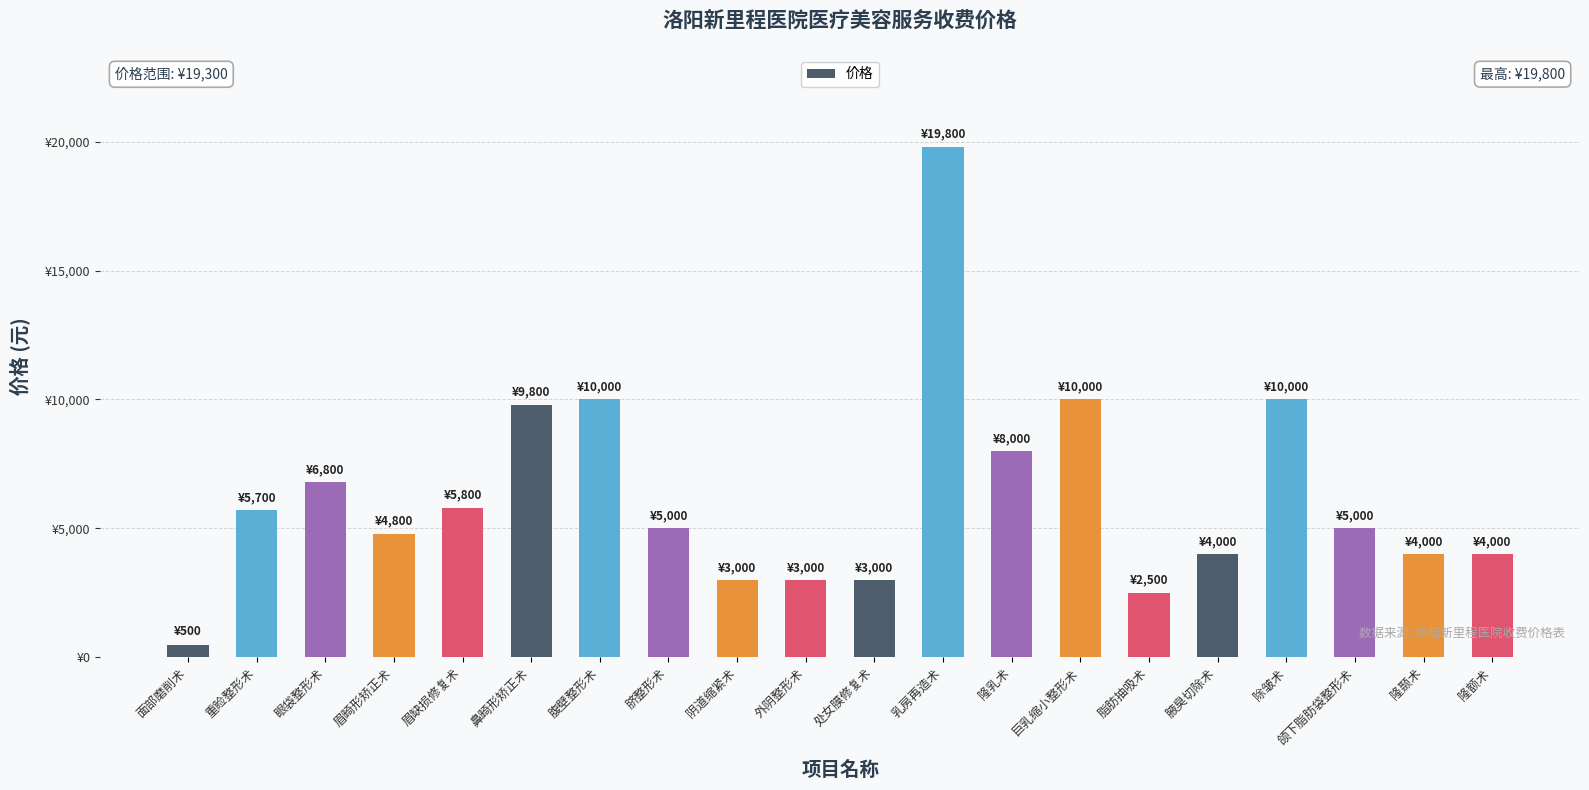

Where is the data nearest to the value 10150?

腹壁整形术